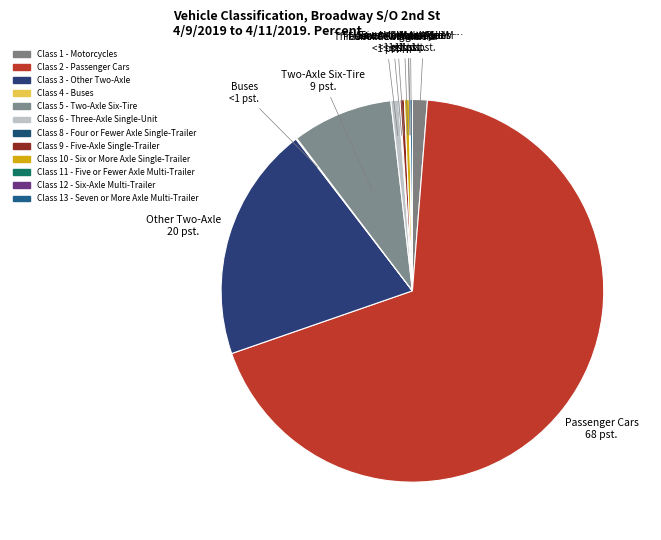

Which has a higher value, Class 1 - Motorcycles or Class 6 - Three-Axle Single-Unit?

Class 1 - Motorcycles